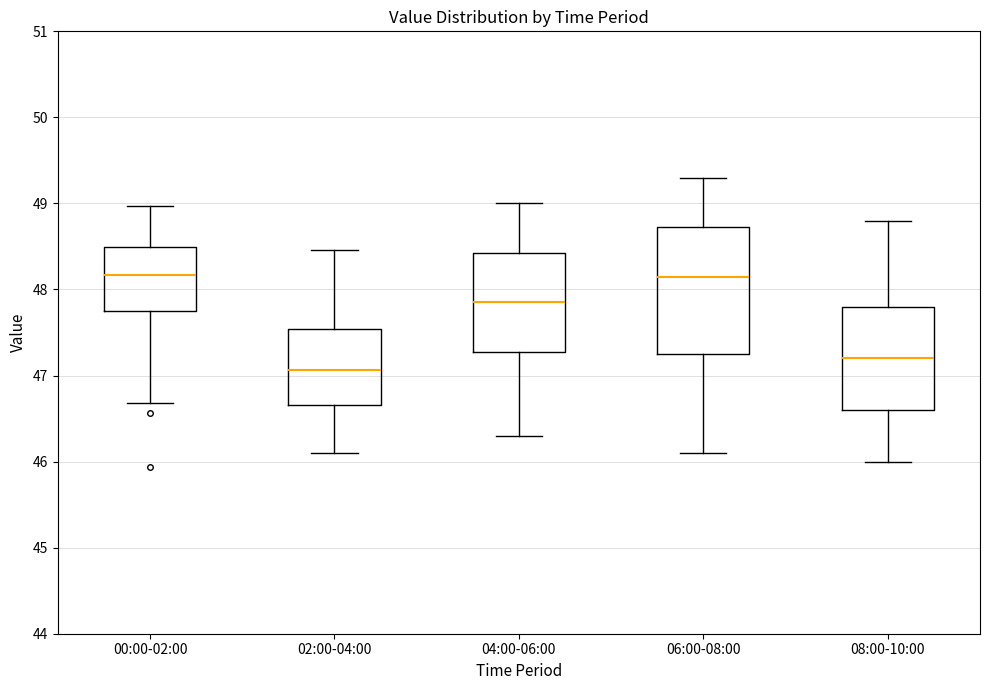

Where does the lower whisker of the box for 04:00-06:00 end on the y-axis? The values are not printed on the chart, so give them approximately, as read against the axis.

46.3